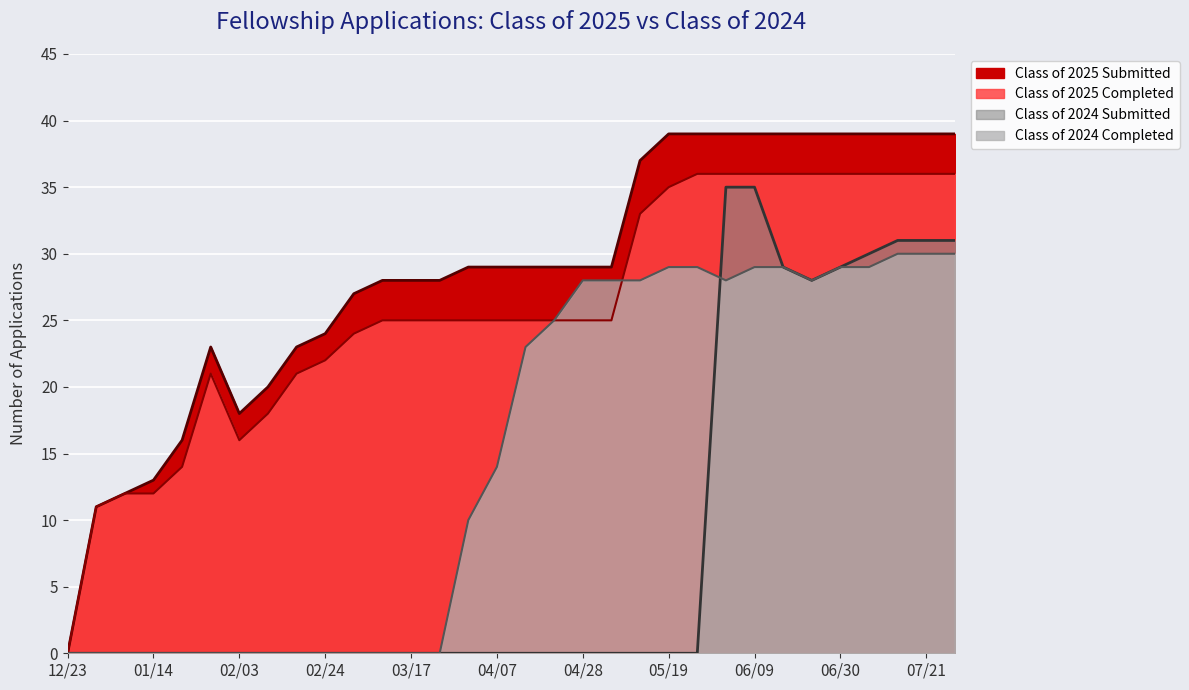

True or false: Class of 2025 Submitted and Class of 2025 Completed intersect in this chart.

False